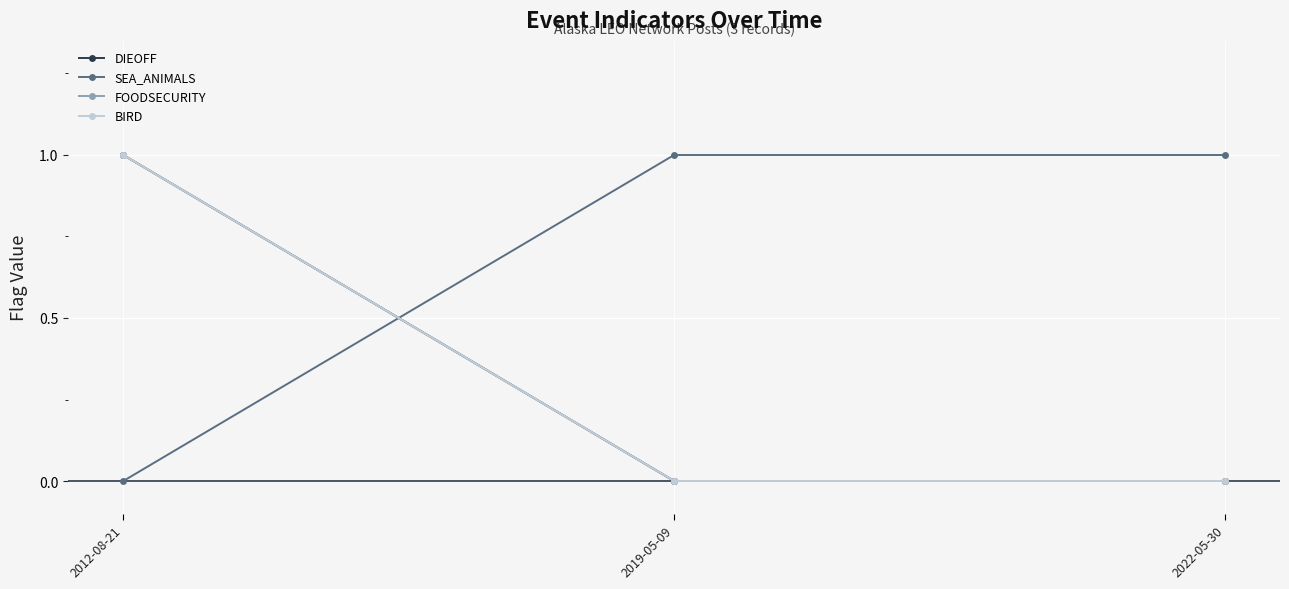

Which category has the highest value across all series?

2012-08-21